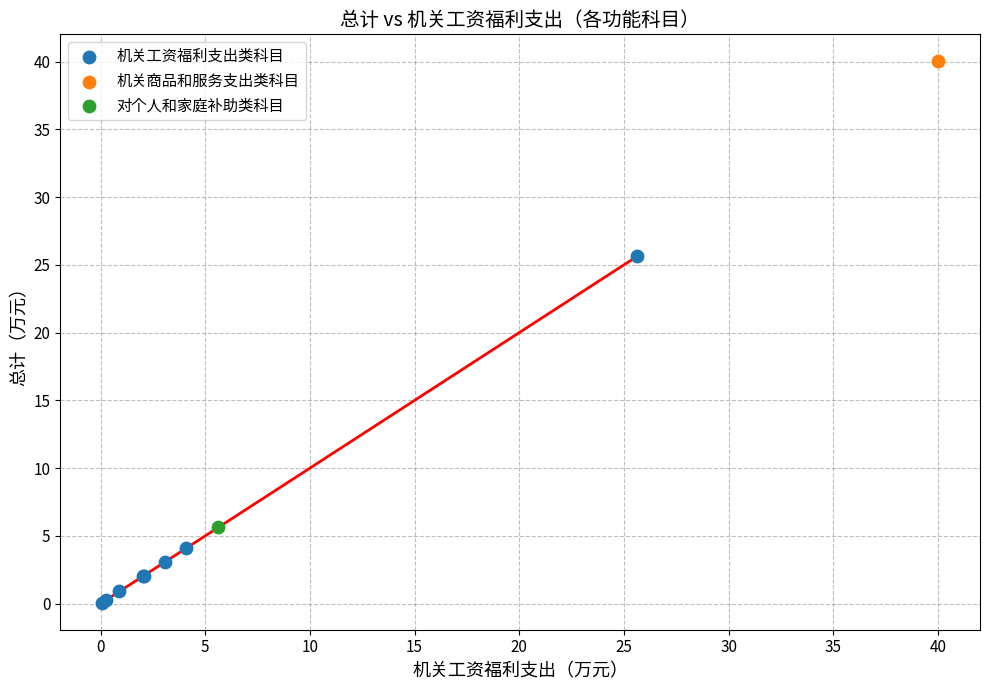

What are all the series names shown in the legend?

机关工资福利支出类科目, 机关商品和服务支出类科目, 对个人和家庭补助类科目